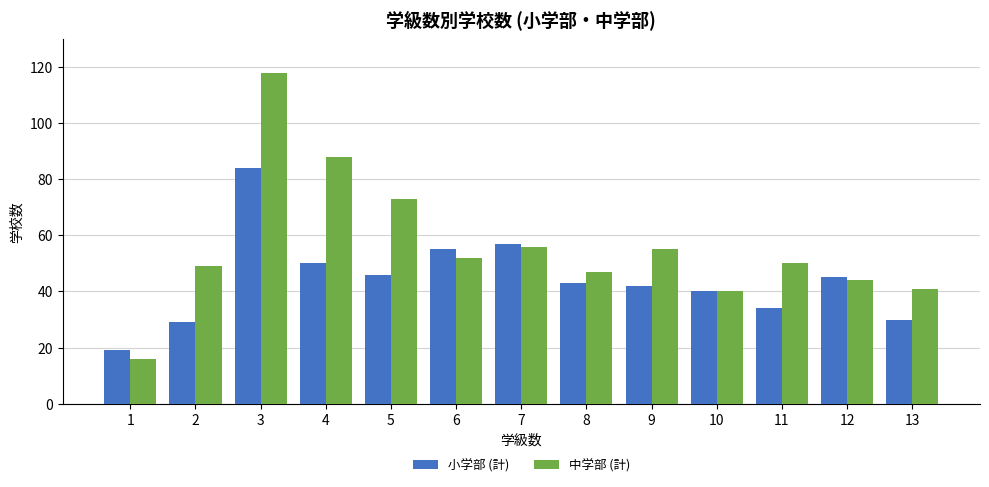

Count the number of categories in the chart.

13